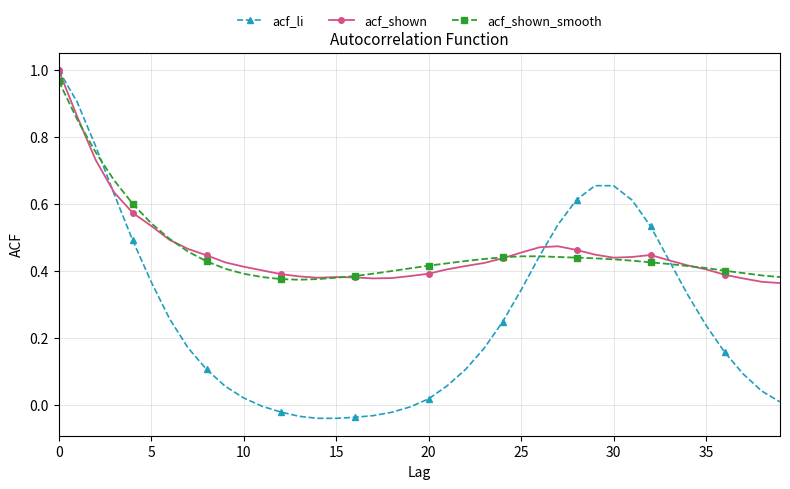

Which series has the widest spread of values?

acf_li